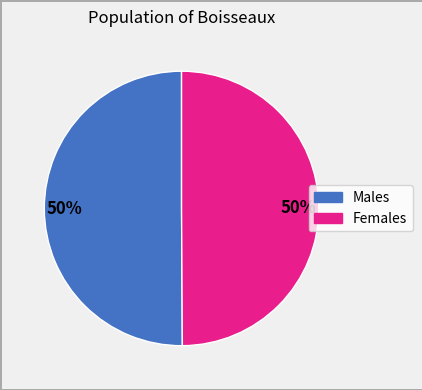

To the nearest percent, what is the average slice percentage?

50%